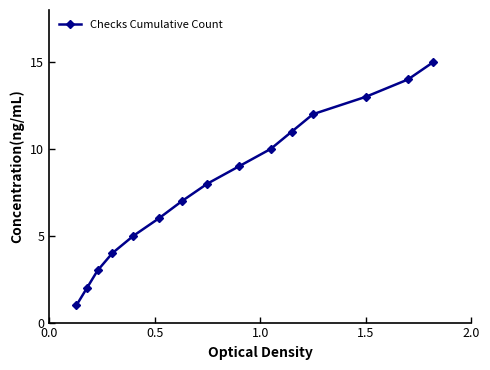

What is the average value?

8